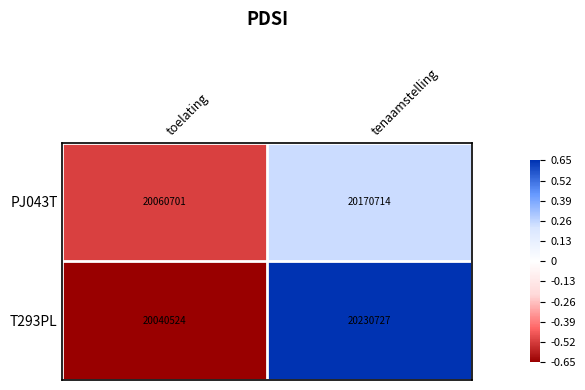

Where is PJ043T nearest to the value 20115707?

toelating